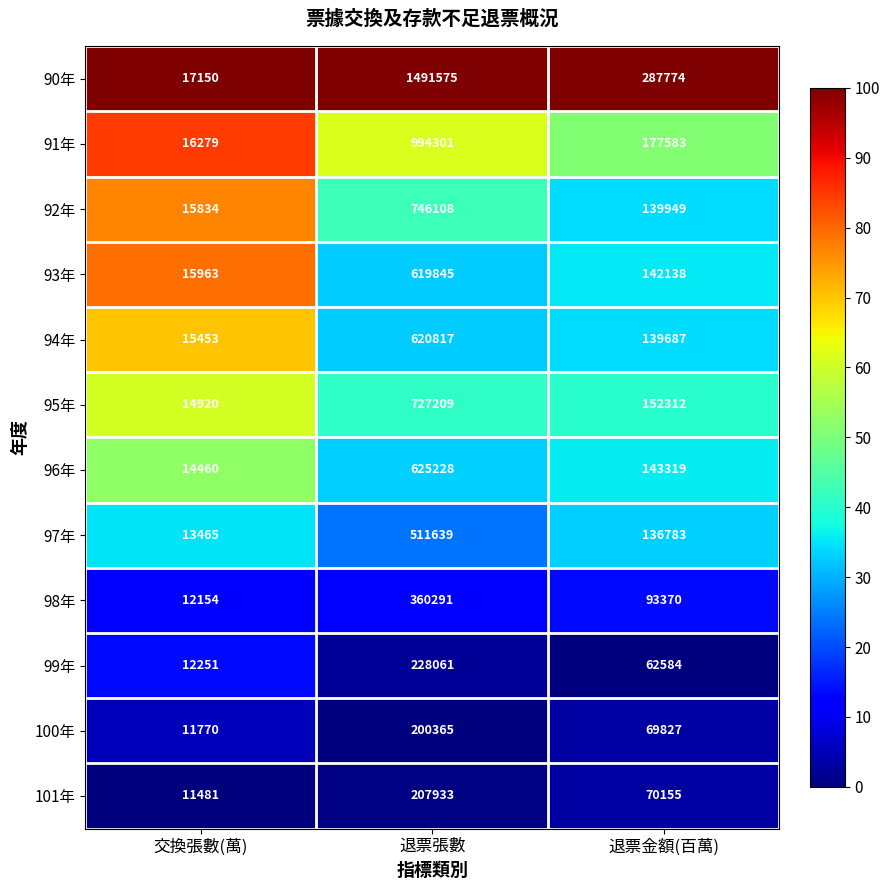

What is the spread (max minus min) of values at 退票金額(百萬)?

225190